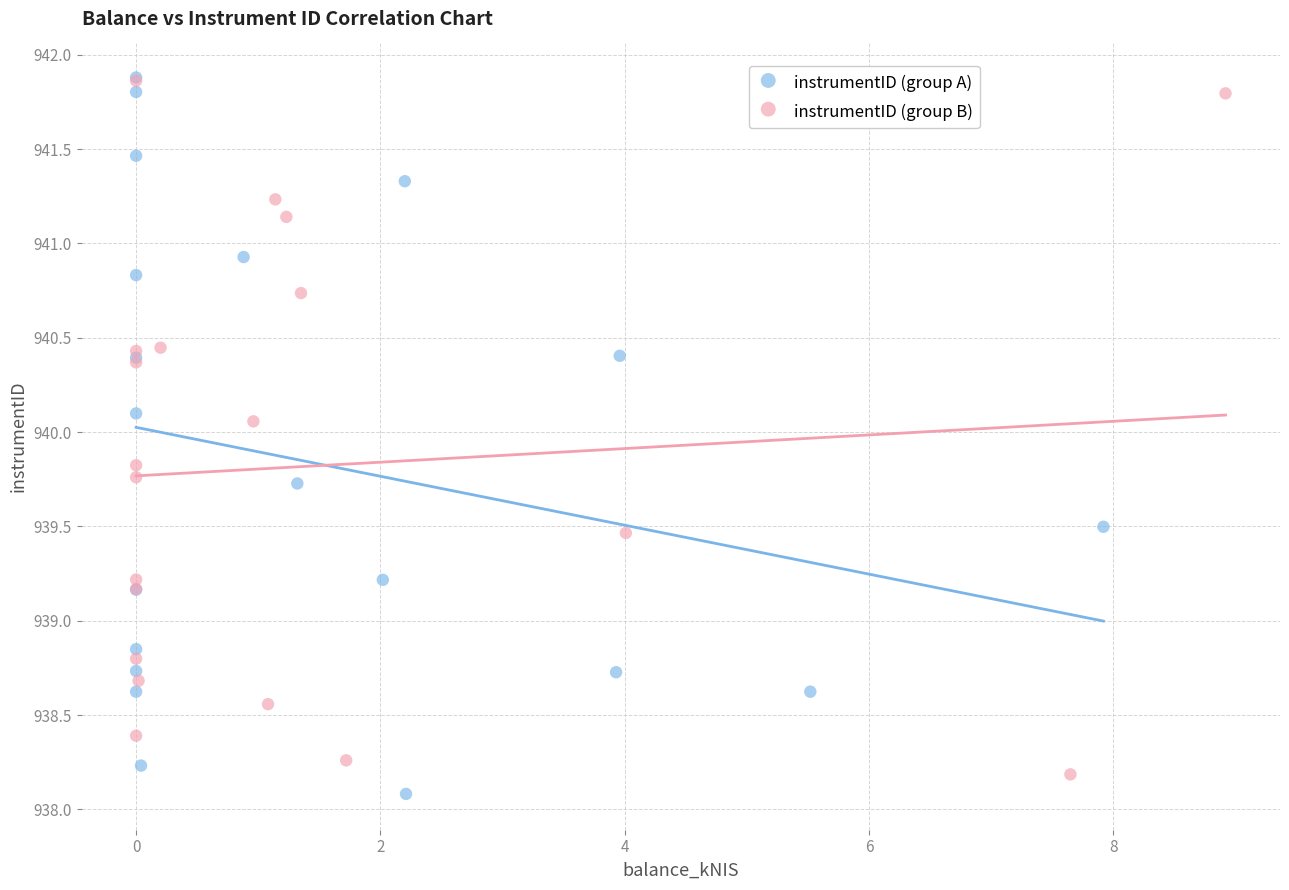

What are all the series names shown in the legend?

instrumentID (group A), instrumentID (group B)